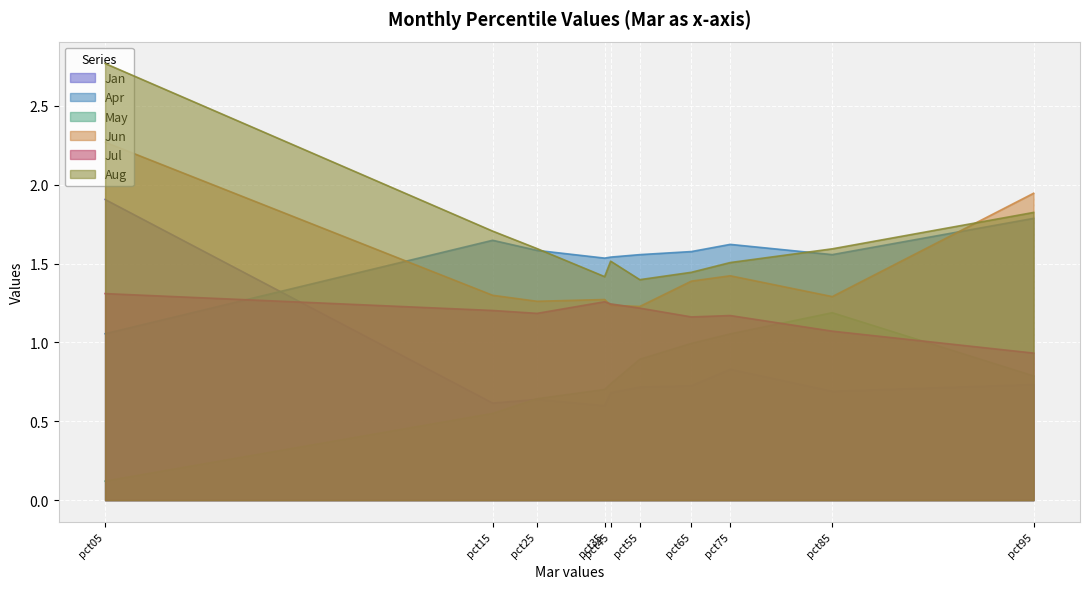

Which series has the widest spread of values?

Aug